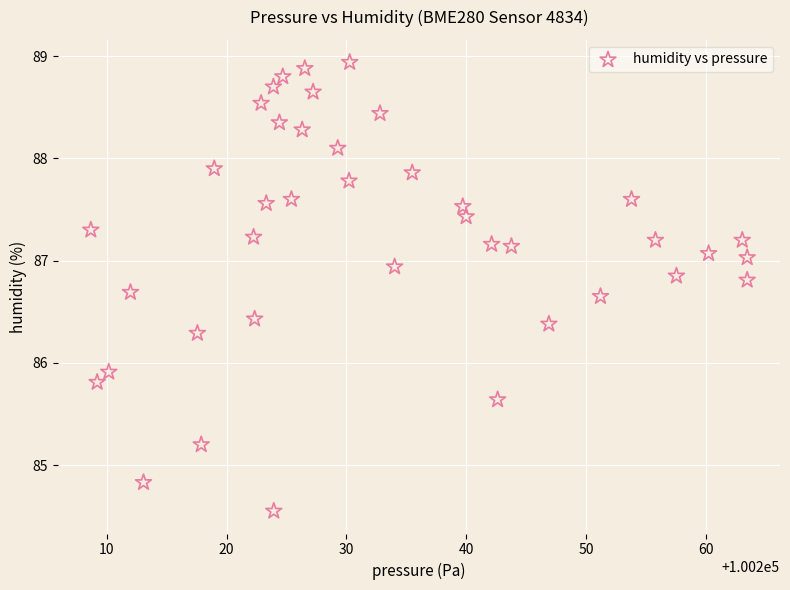

What is the range of X values (max minus min)?

54.8